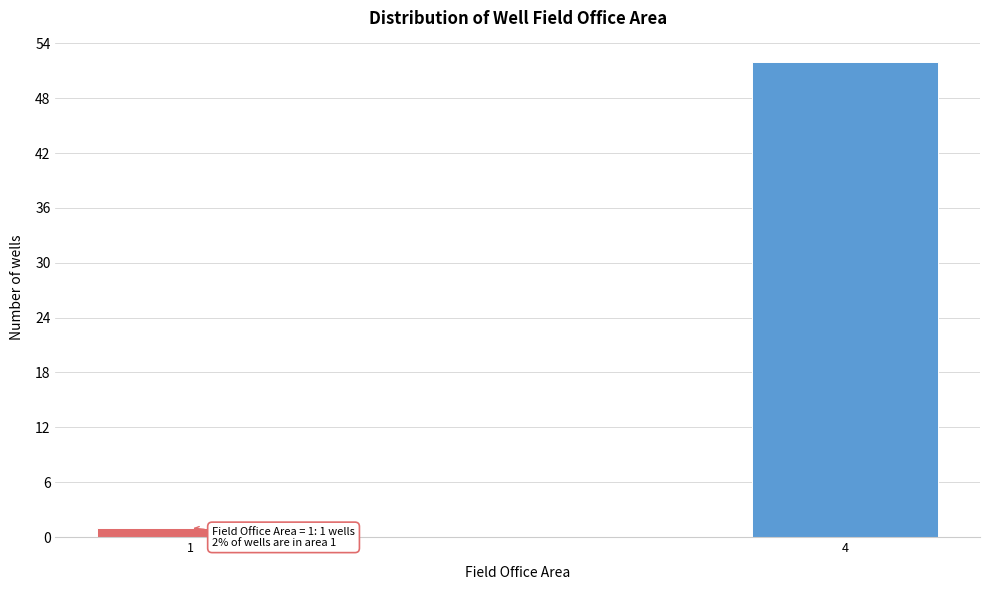

Reading right to left, transcribe all the data shown in this chart.

4=52	1=1